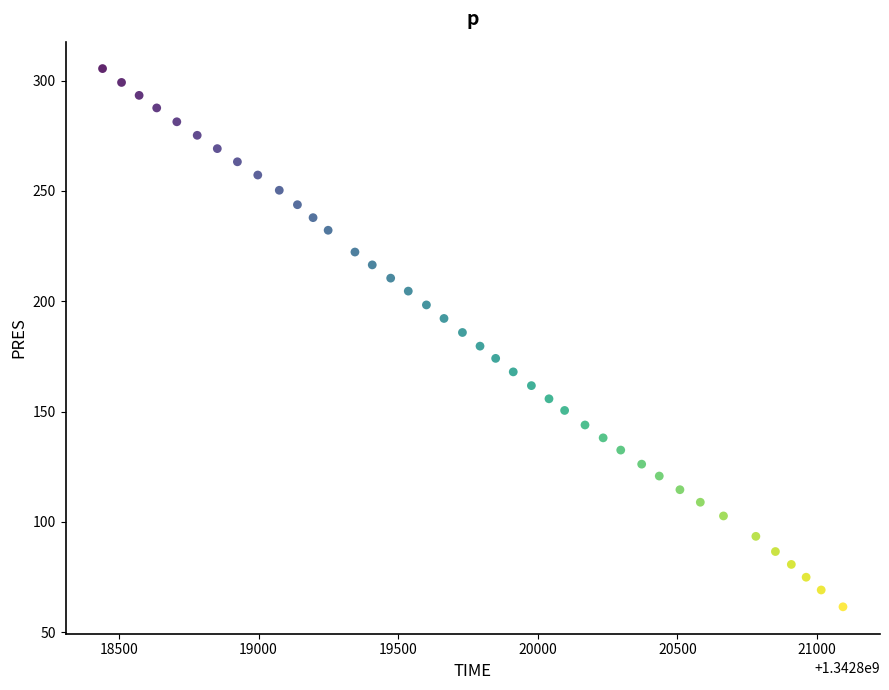

What is the range of Y values (max minus min)?

243.9